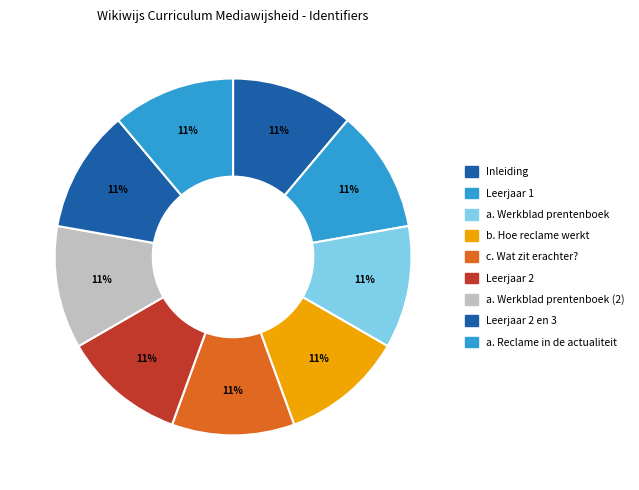

Count the number of slices in the pie.

9